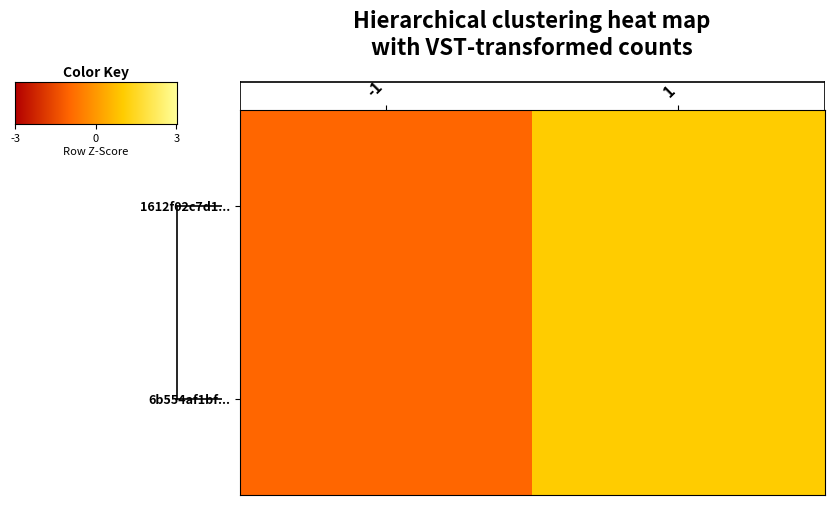

Reading left to right, extract all data points from this chart.

1612f02c7d1...: -1=-1	1=1
6b554af1bf...: -1=-1	1=1